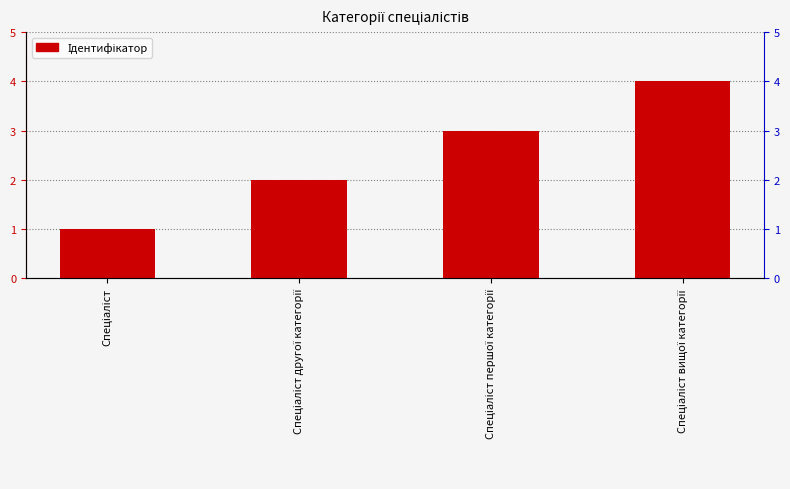

What position from the left is Спеціаліст першої категорії?

3